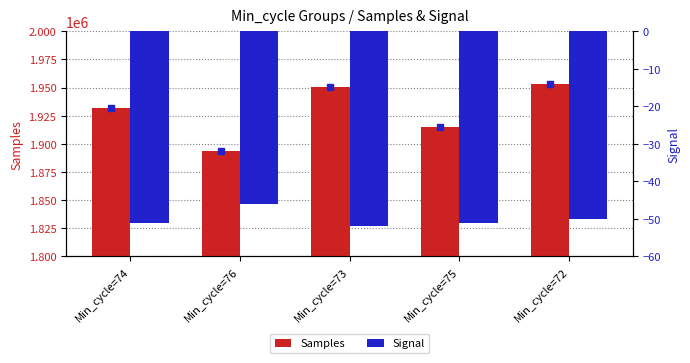

What is the label of the 1st bar from the right?

Min_cycle=72